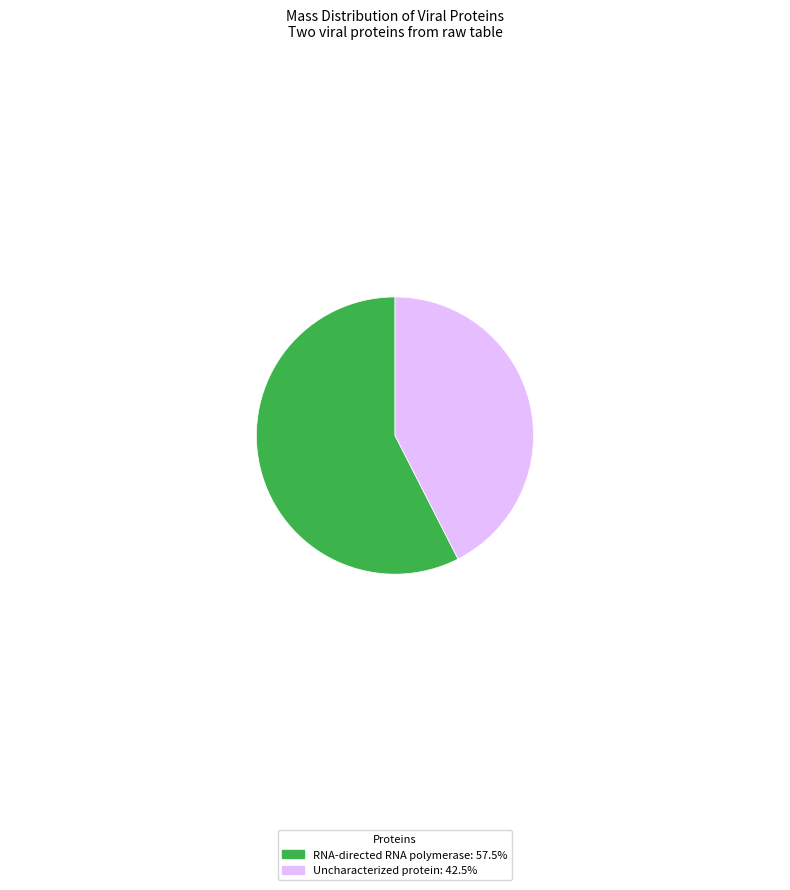

How many slices are in this pie chart?

2